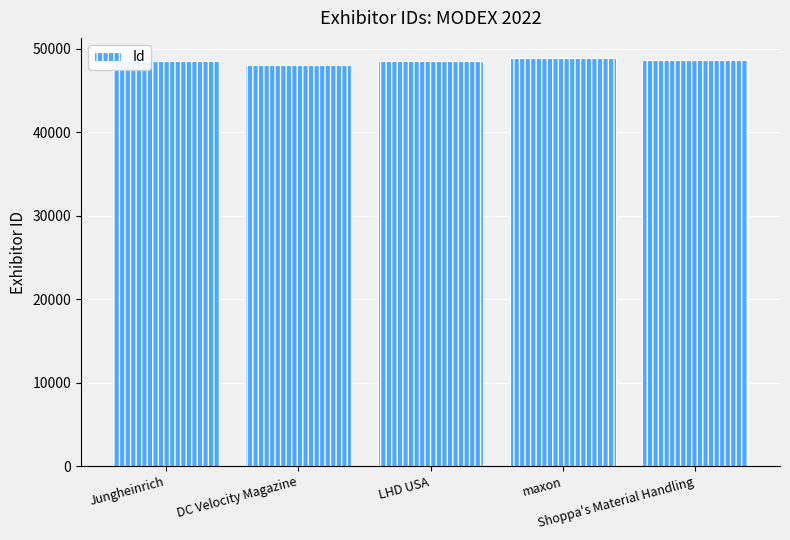

Does the chart contain stacked bars?

No